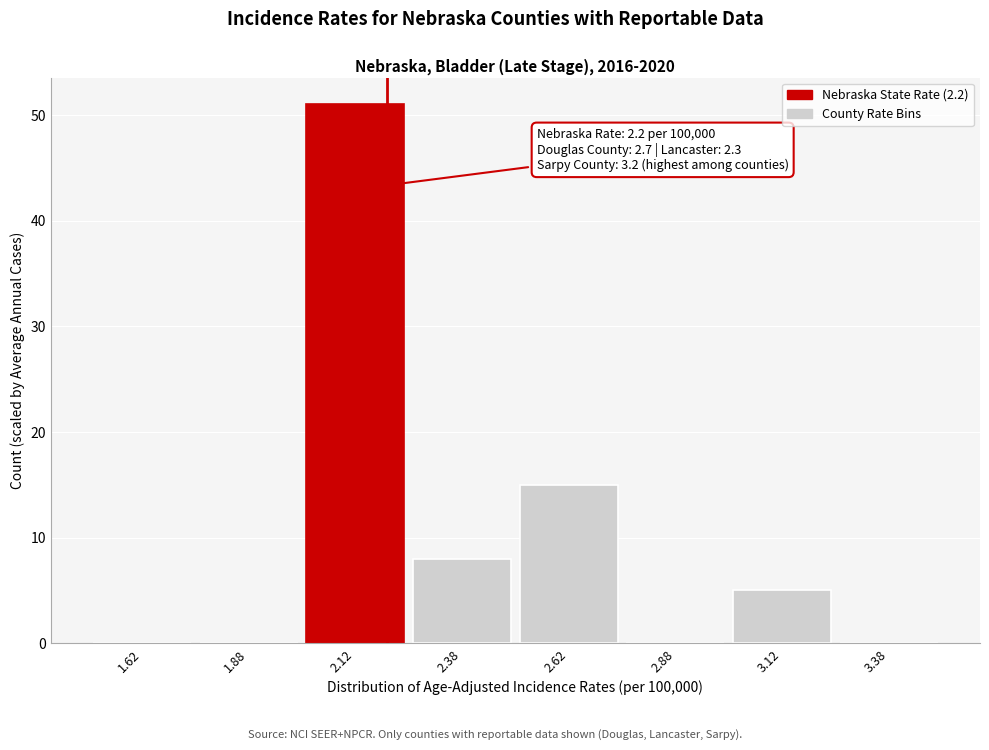

Which range on the x-axis has the tallest bar?

2.00 to 2.25